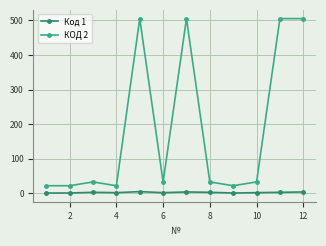

Which series has the largest range (max minus min)?

КОД 2